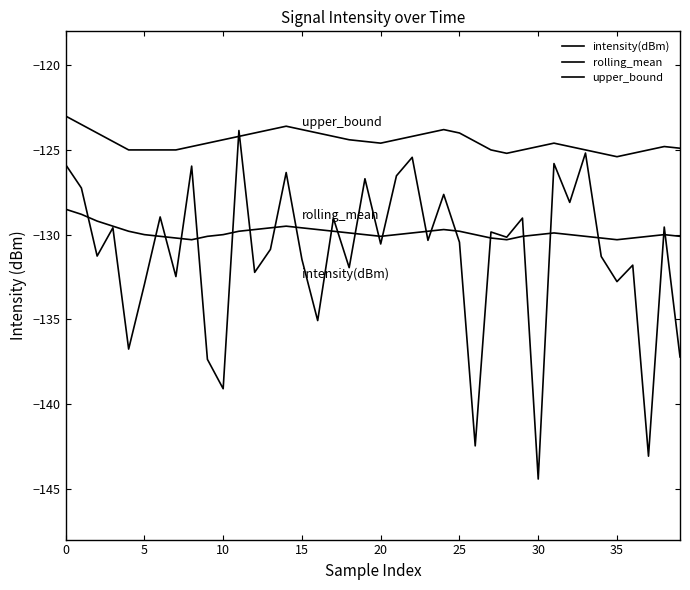

How many lines are shown in the chart?

3